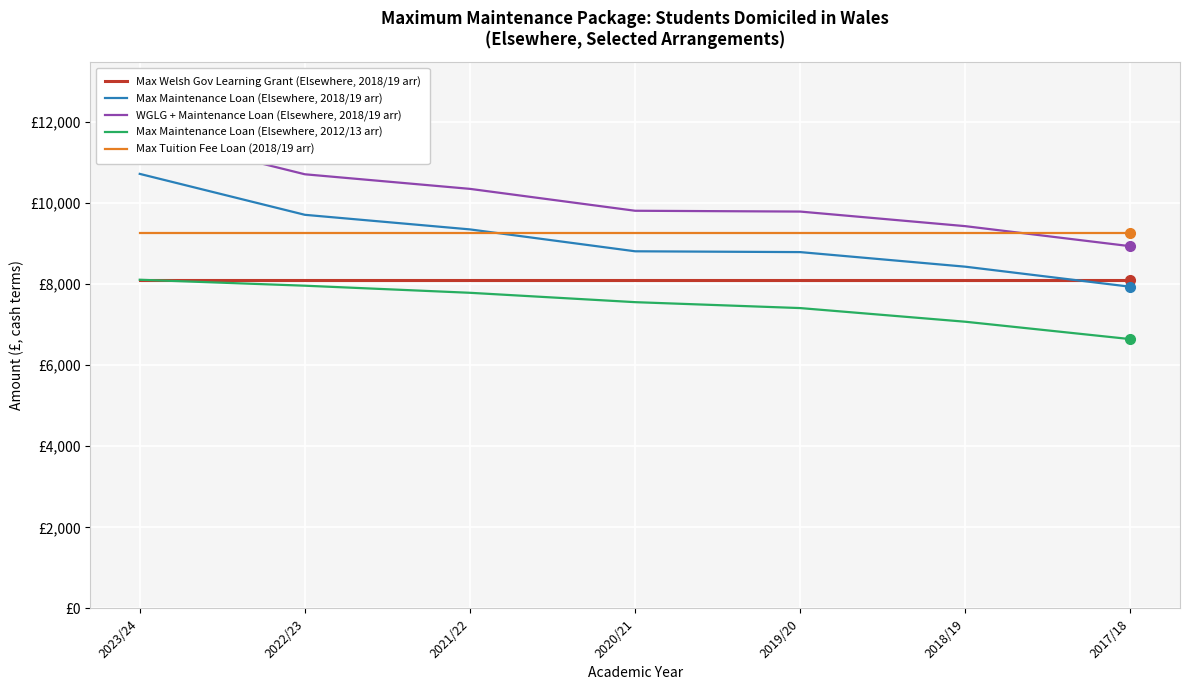

At which label is Max Tuition Fee Loan (2018/19 arr) closest to 9250?

2023/24